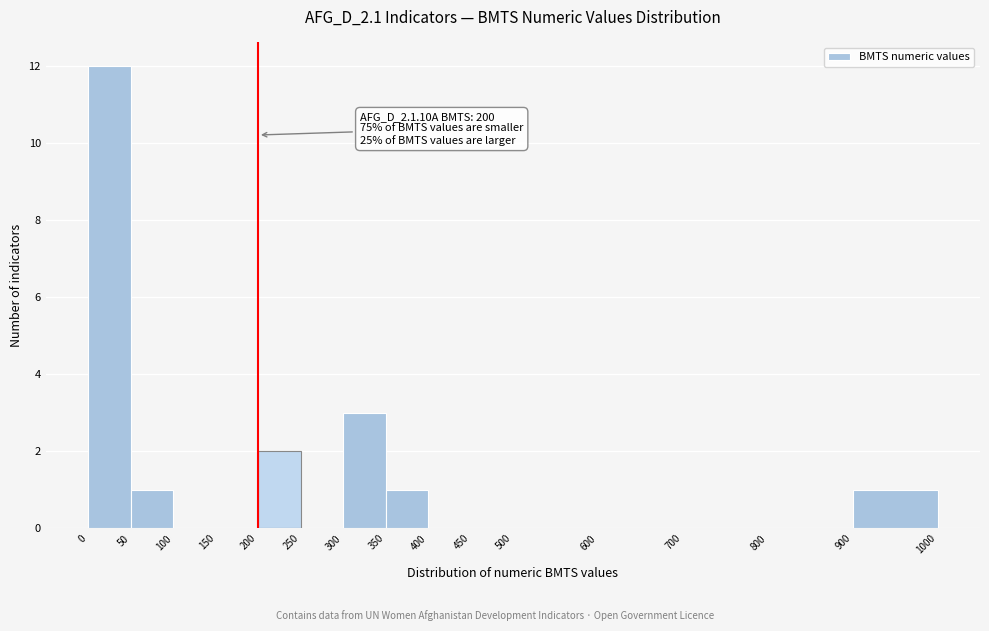

Which range on the x-axis has the tallest bar?

0 to 50